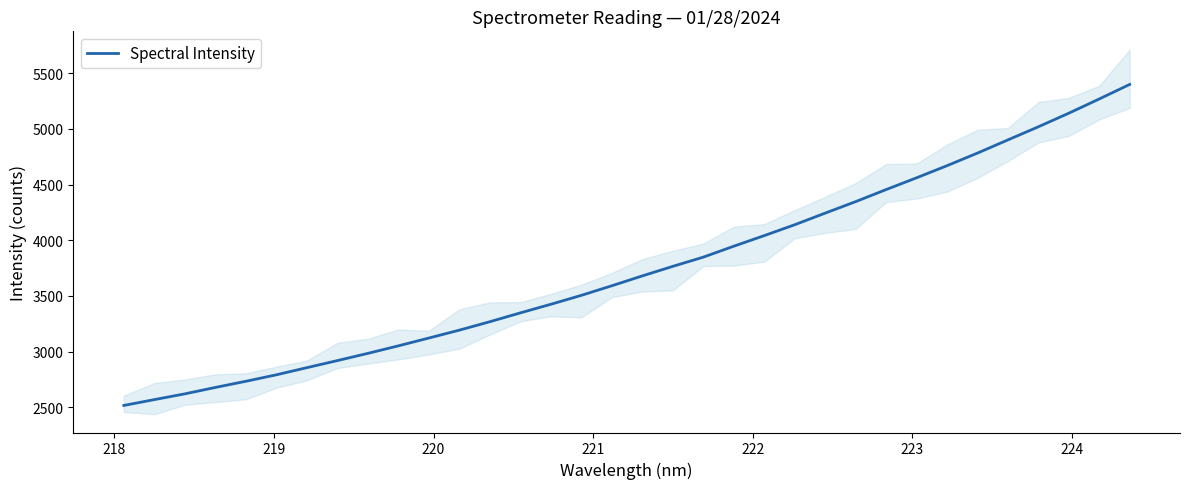

How many data points are less than 3679?

17